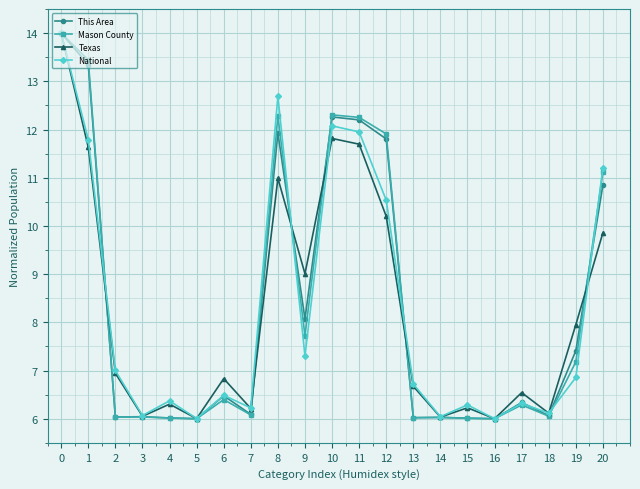

What is the total value across all series at 13?

25.4